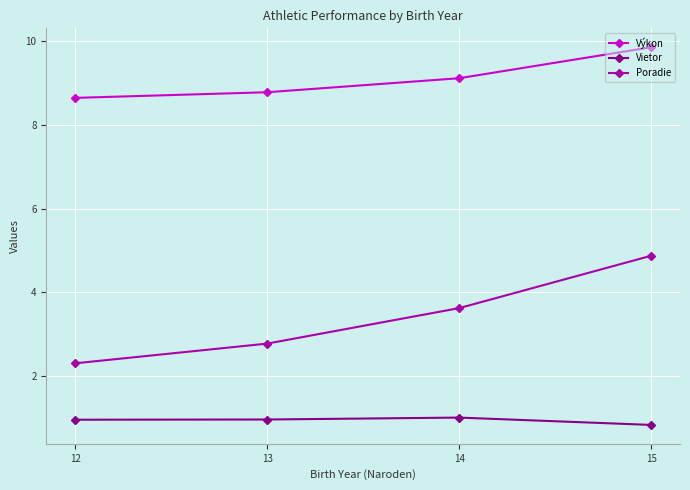

Between 13 and 14, which series saw the biggest shift?

Poradie